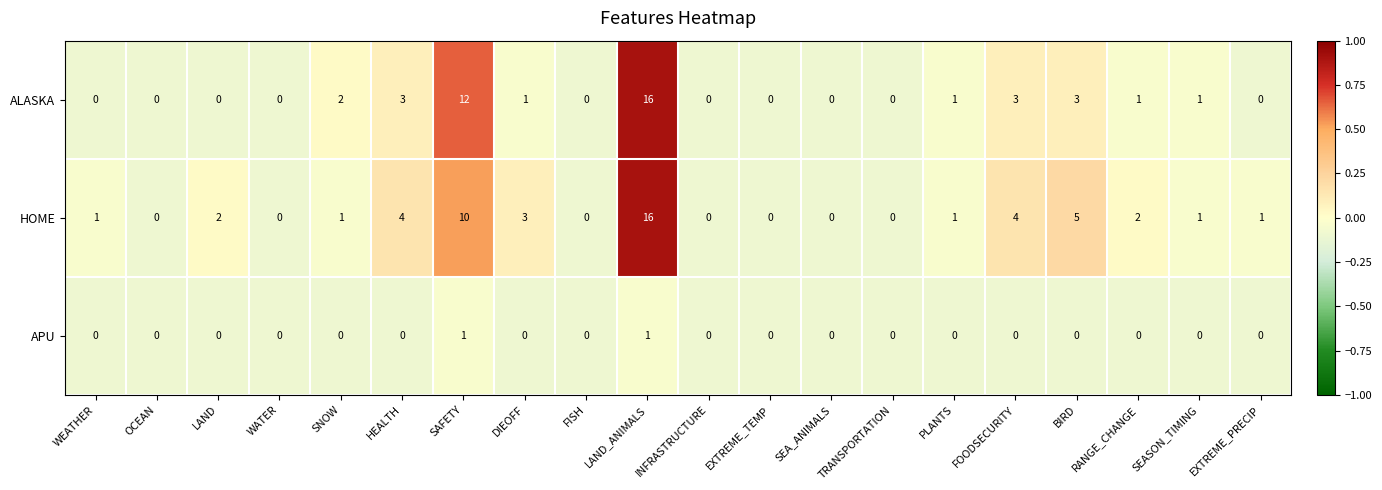

What is the sum of all ALASKA values?

43